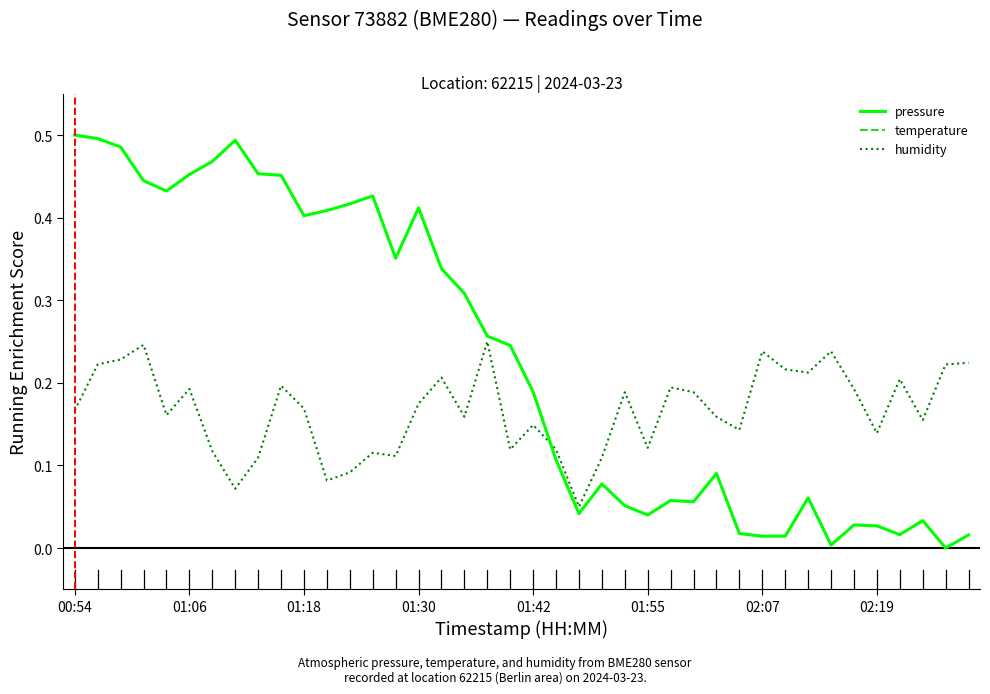

What is the difference between the second highest and second lowest values in the pressure series?

0.5